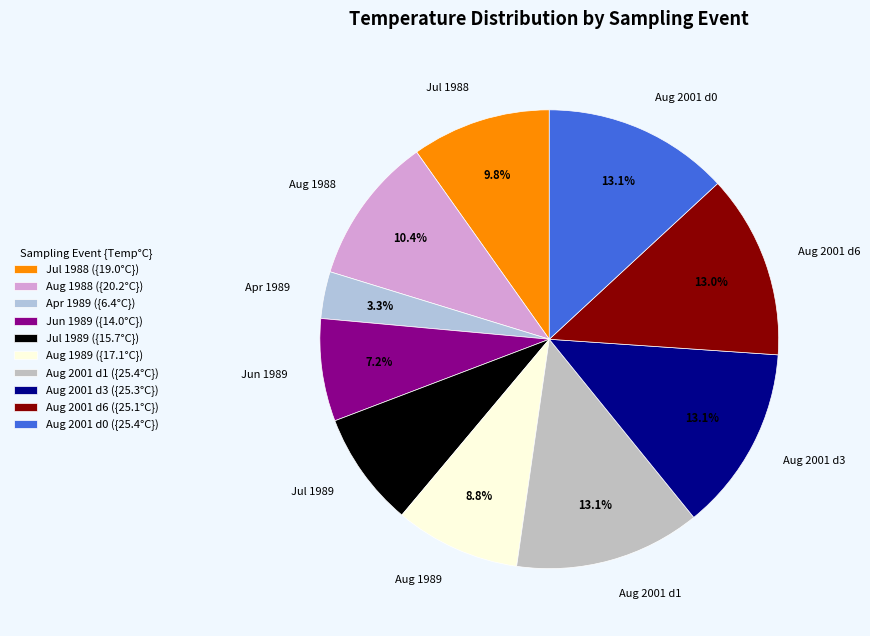

To the nearest percent, what is the average slice percentage?

10%